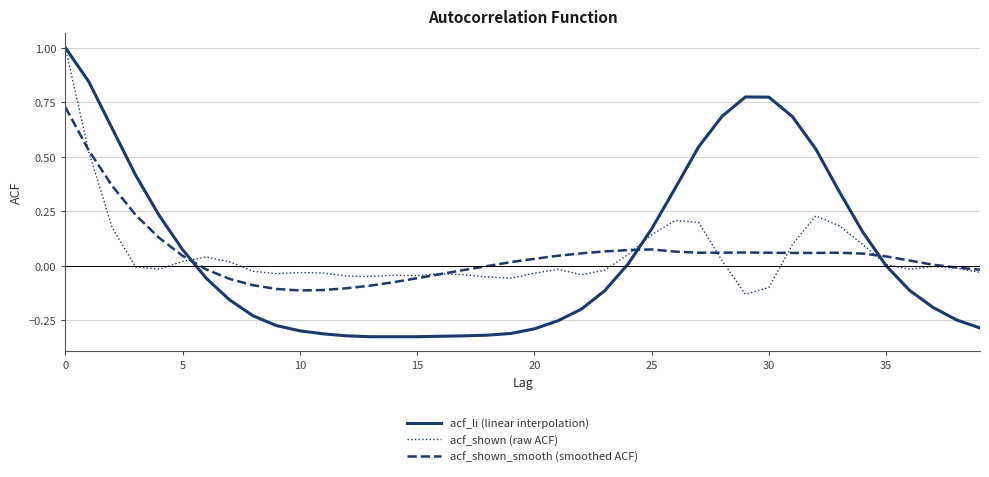

Which series has the widest spread of values?

acf_li (linear interpolation)